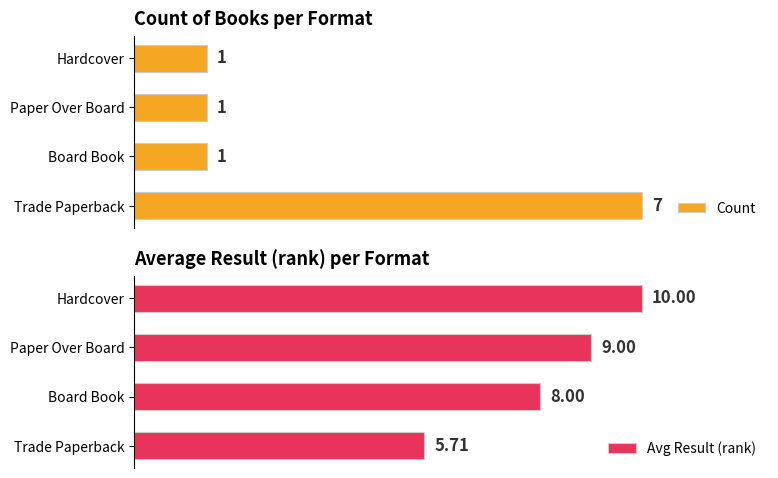

At which label is Avg Result (rank) closest to 7?

Board Book